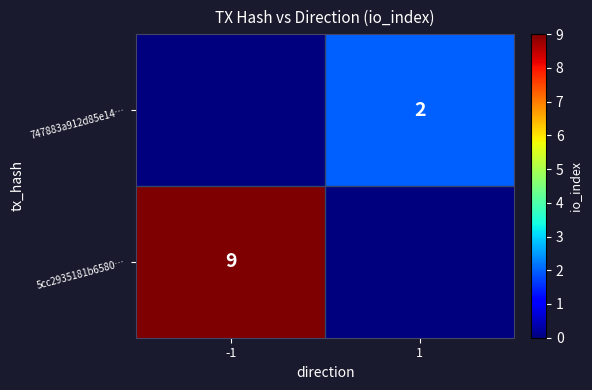

The 747883a912d85e14… series shows 3 at 1. True or false?

False